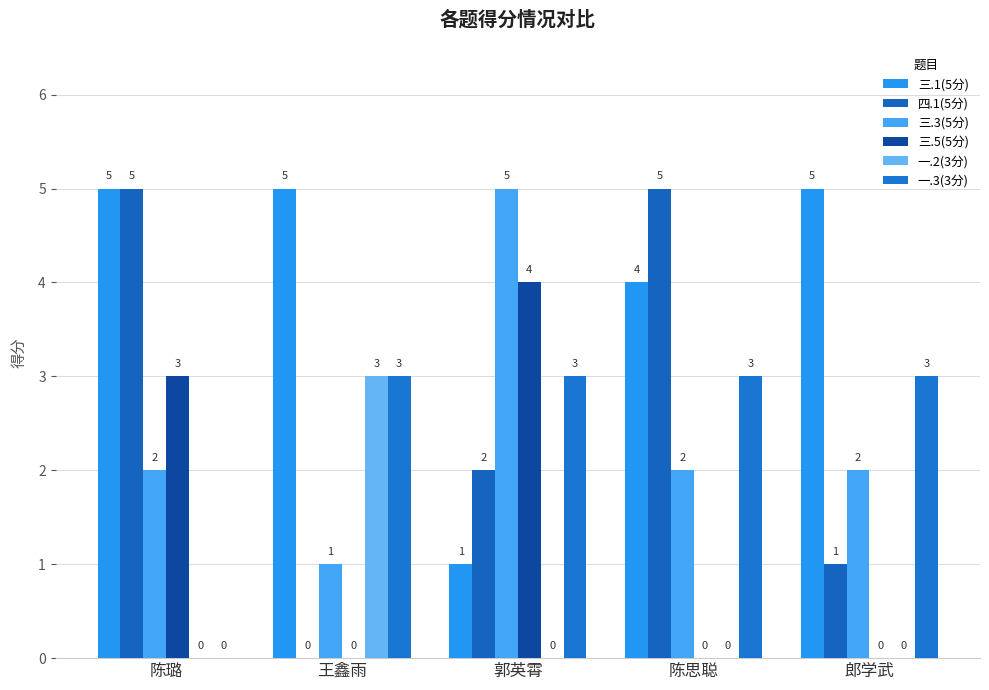

What is the sum of the 四.1(5分) values at 郭英霄 and 陈璐?

7